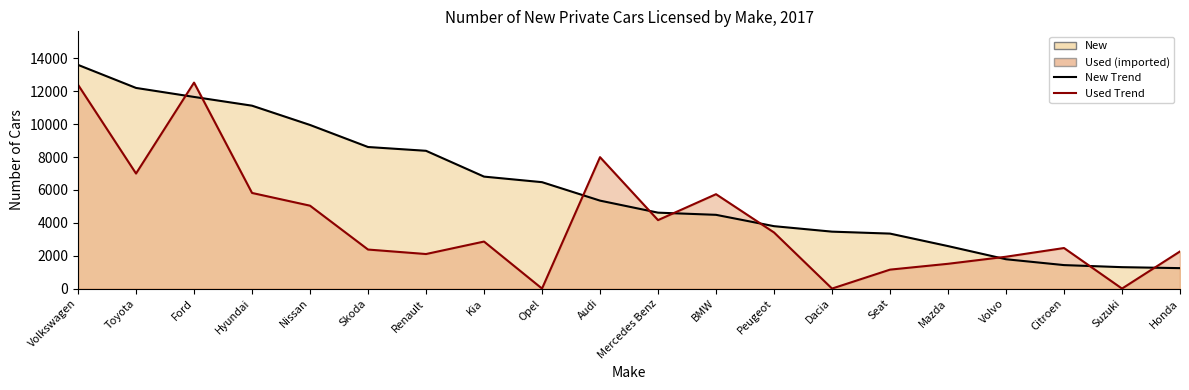

At which label is New closest to 7426?

Kia